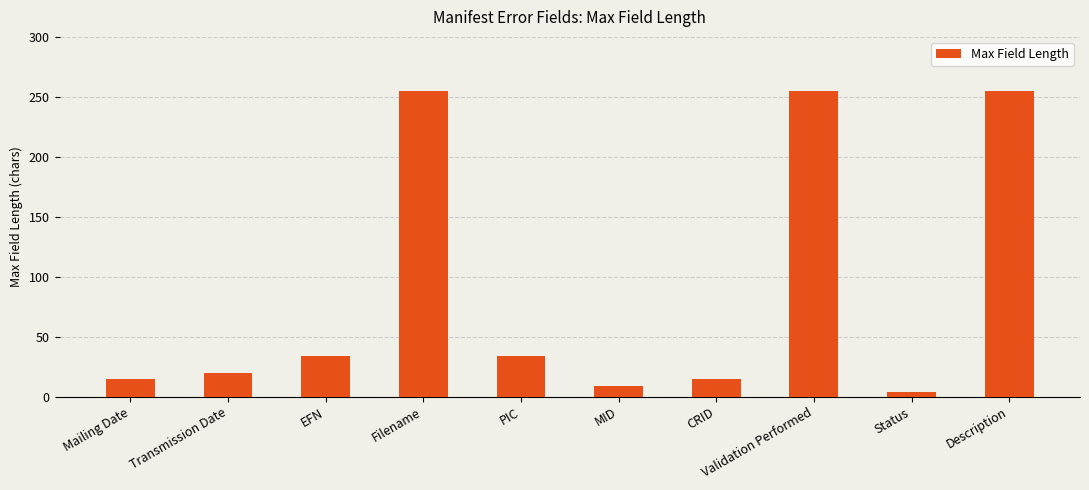

What is the label of the 7th bar from the right?

Filename